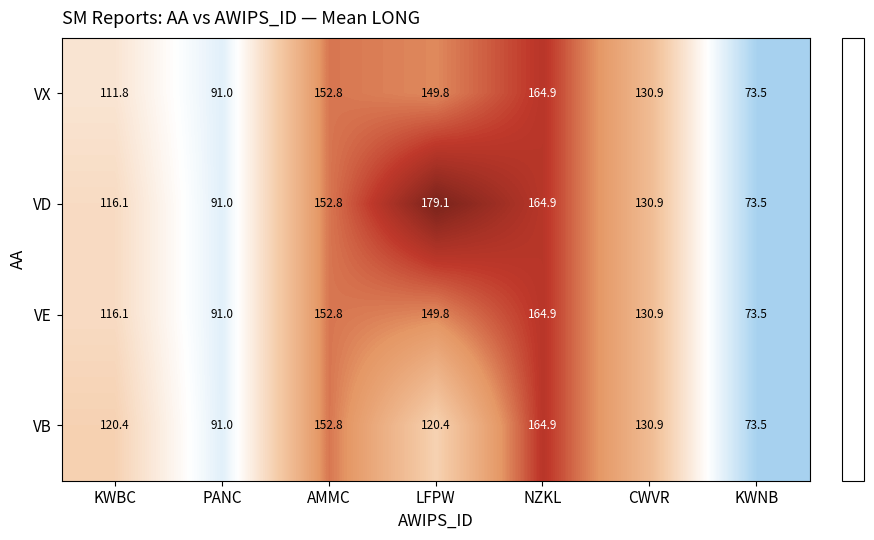

Reading right to left, extract all data points from this chart.

VX: 73.5	130.9	164.9	149.8	152.8	91.0	111.8
VD: 73.5	130.9	164.9	179.1	152.8	91.0	116.1
VE: 73.5	130.9	164.9	149.8	152.8	91.0	116.1
VB: 73.5	130.9	164.9	120.4	152.8	91.0	120.4